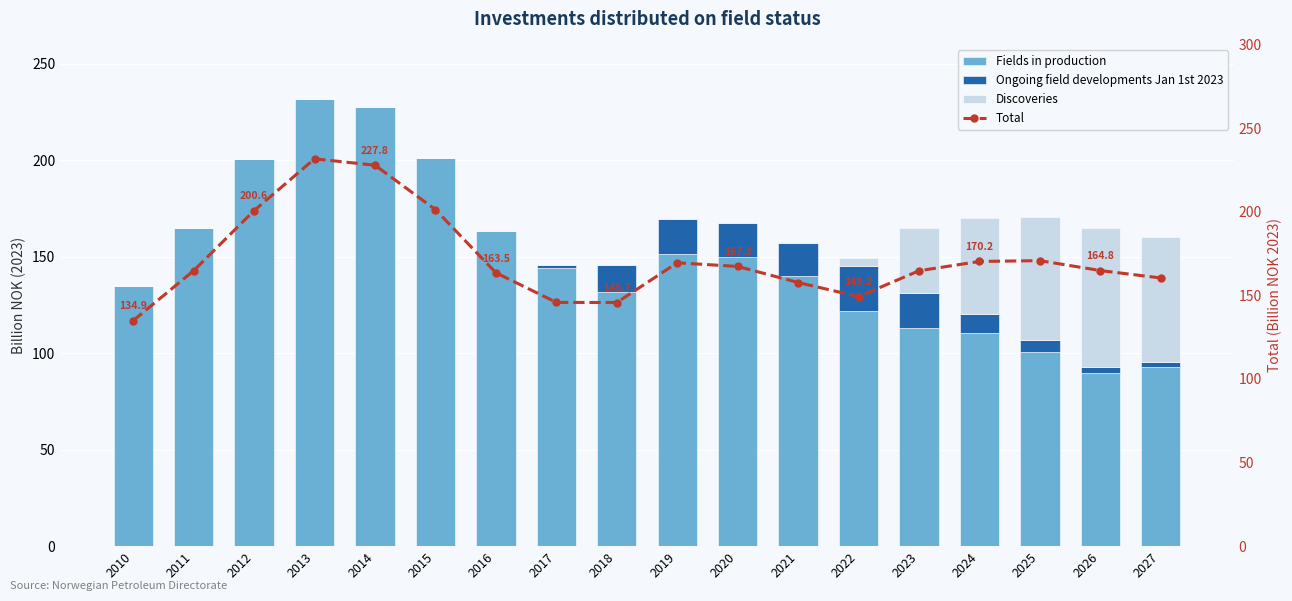

What is the lowest value of the Total series?

134.9